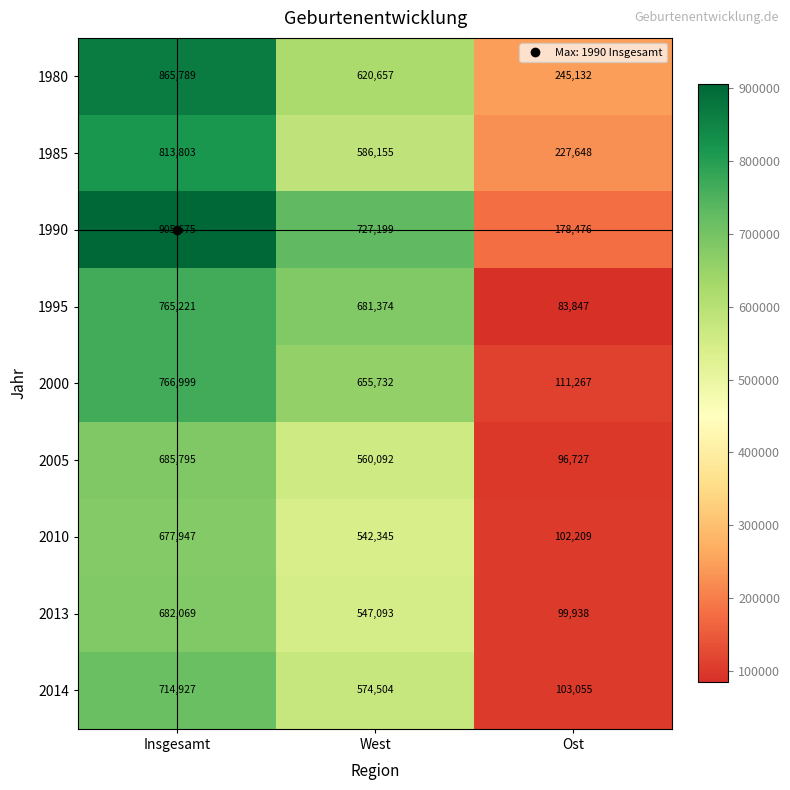

Where does the 2000 series first go above 655732?

Insgesamt